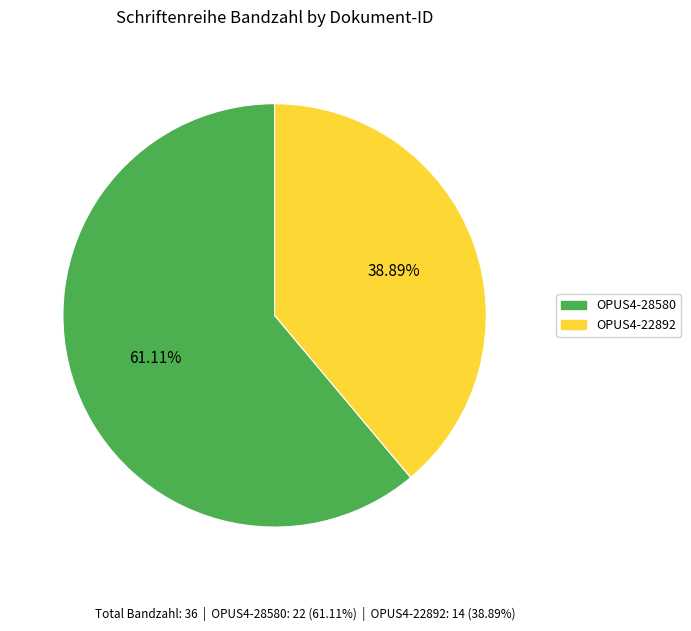

What is the ratio of the value at OPUS4-28580 to the value at OPUS4-22892?

1.6